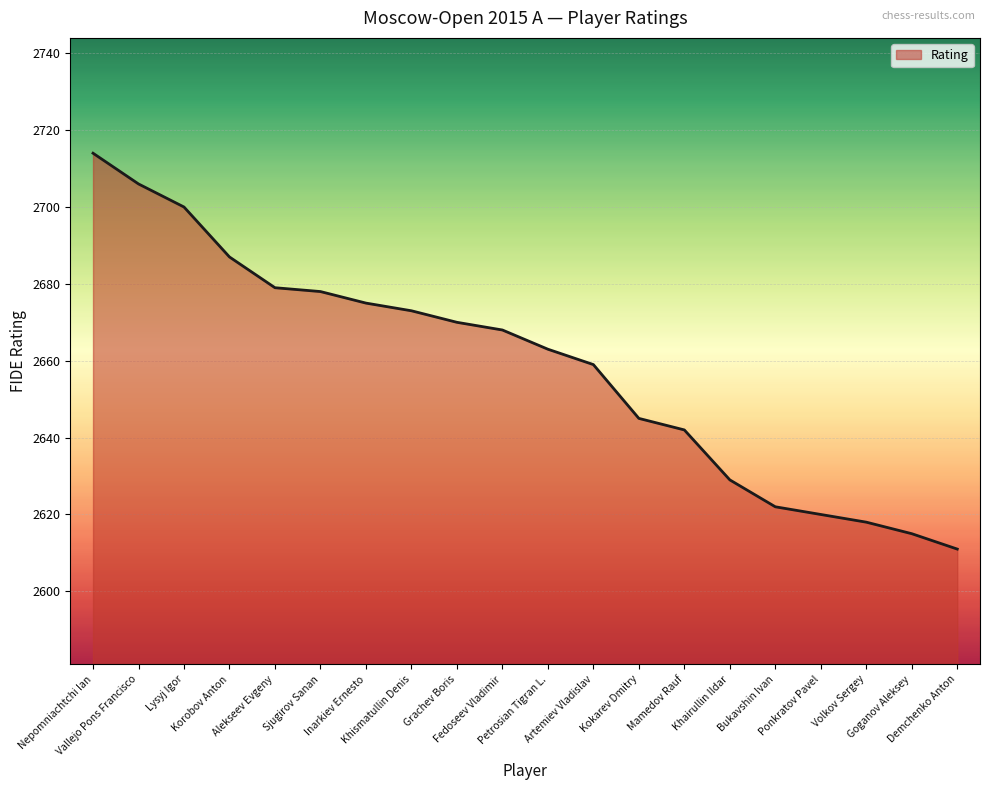

Where is the data nearest to the value 2662?

Petrosian Tigran L.